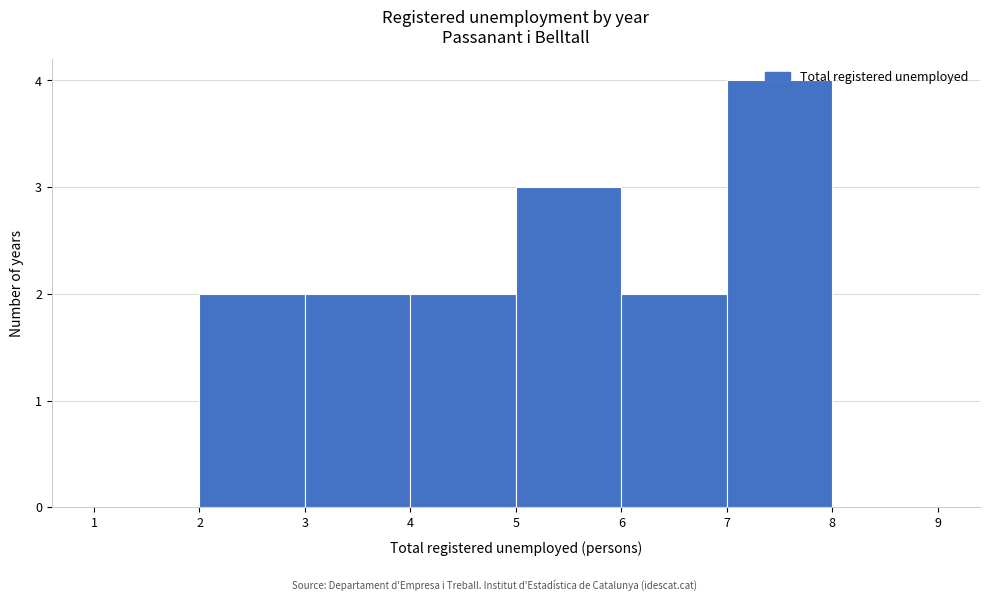

What is the height of the bar covering 6 to 7 on the x-axis? The values are not printed on the chart, so give them approximately, as read against the axis.

2